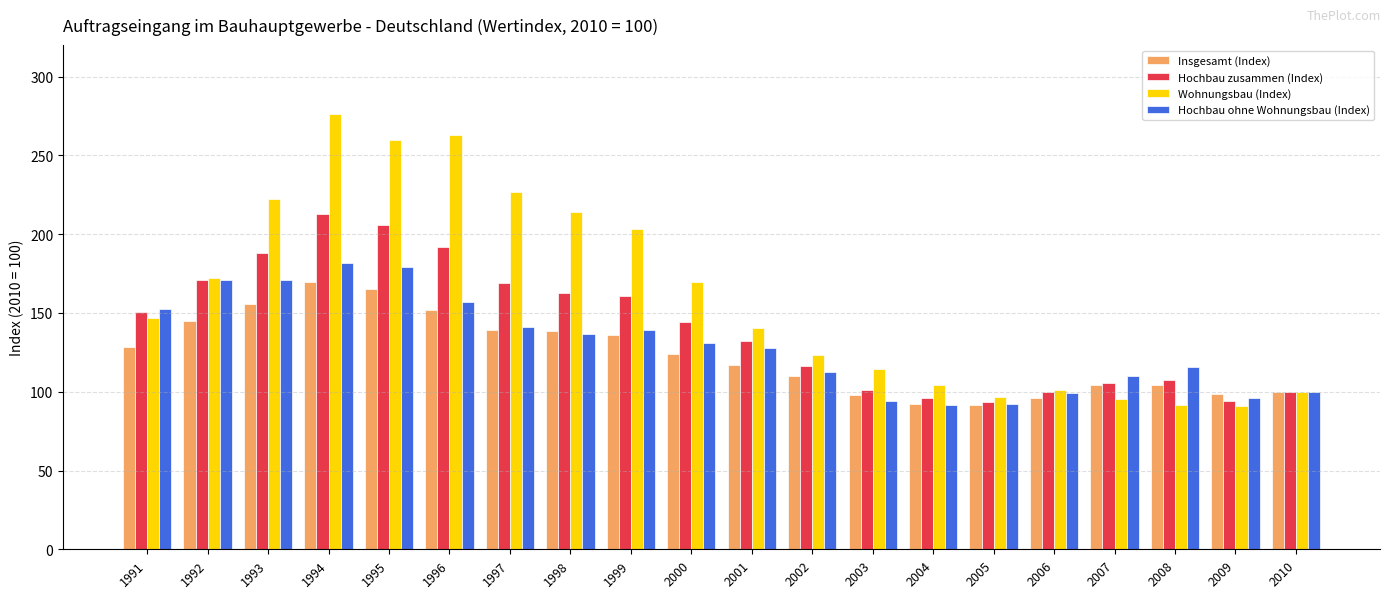

Does the chart contain any negative values?

No